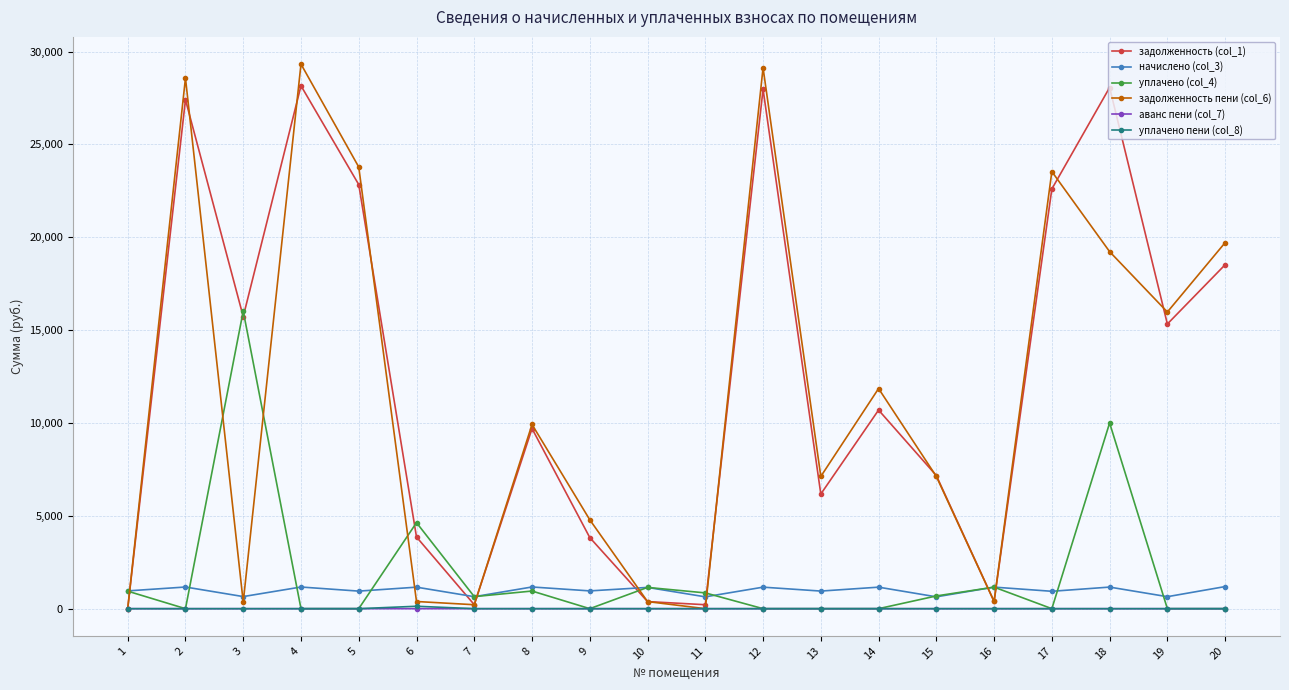

How many categories are shown in the chart?

20